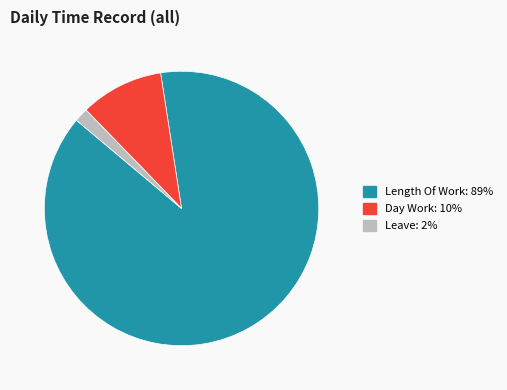

Is there a majority slice in this chart?

Yes